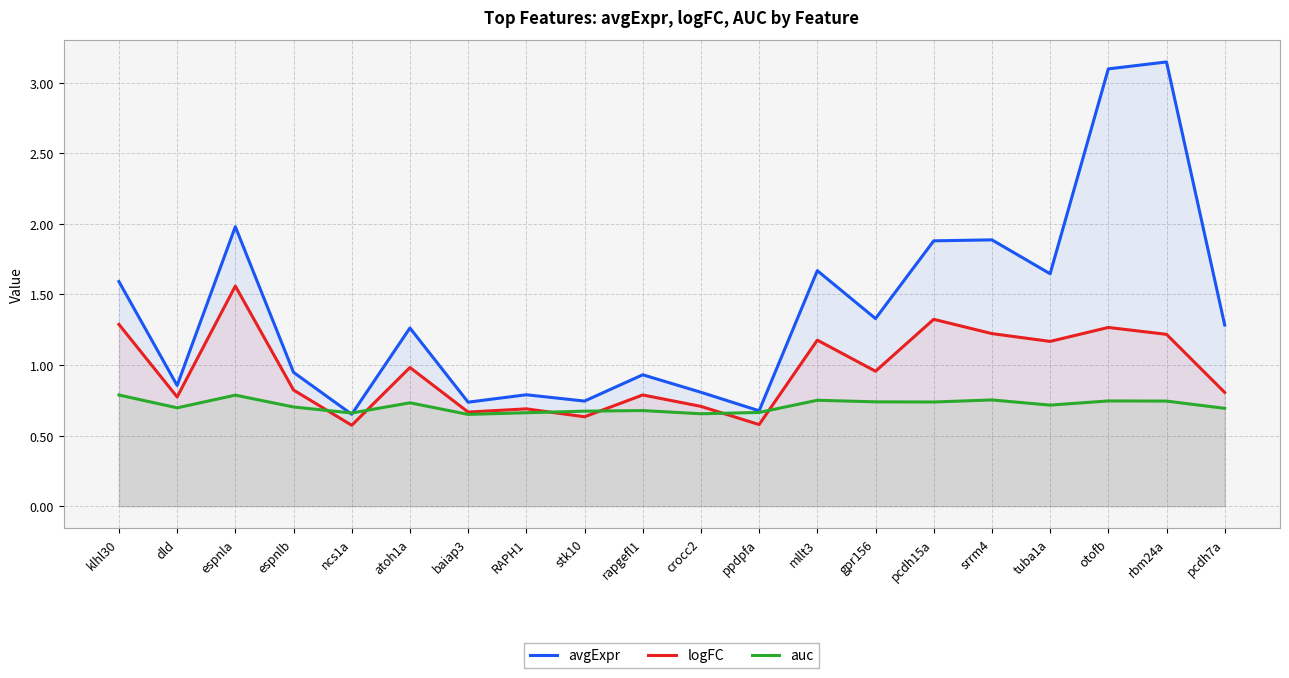

Which category has the lowest value across all series?

ncs1a